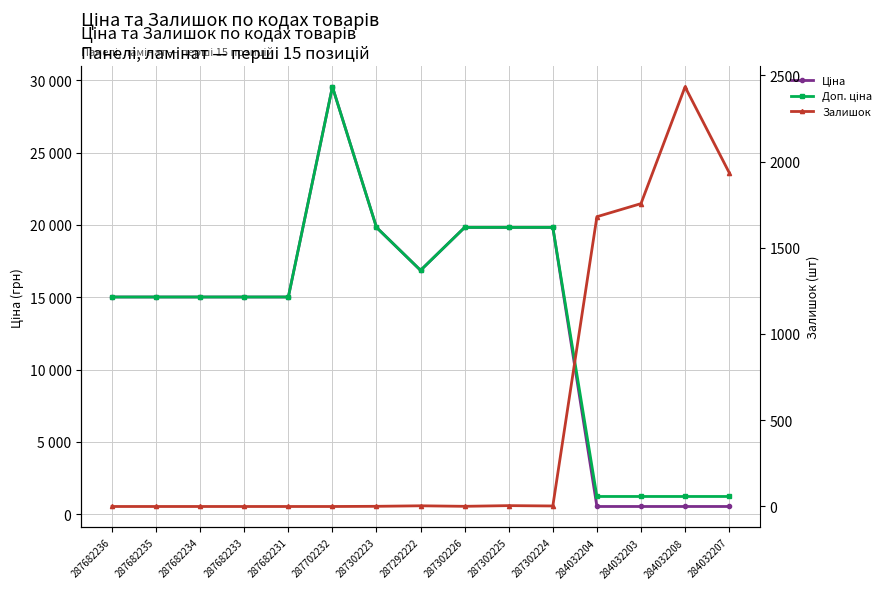

How many interior local peaks does the Ціна series have?

1